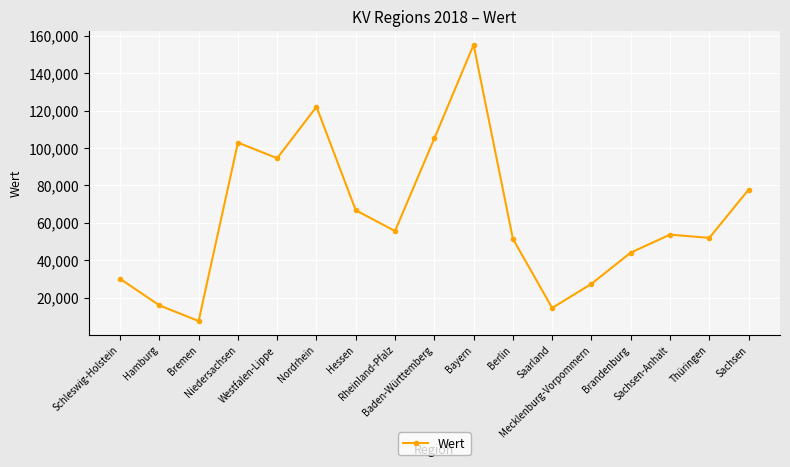

What is the difference between the second highest and minimum values?

114437